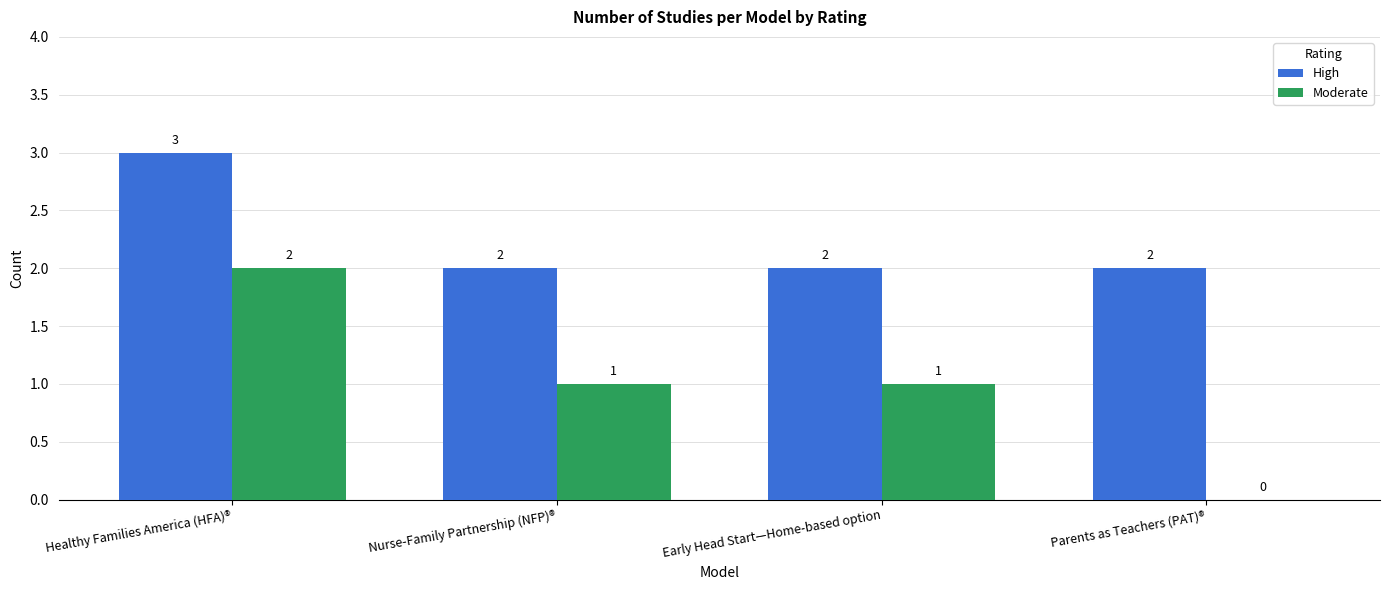

Which category has the highest value in the Moderate series?

Healthy Families America (HFA)®